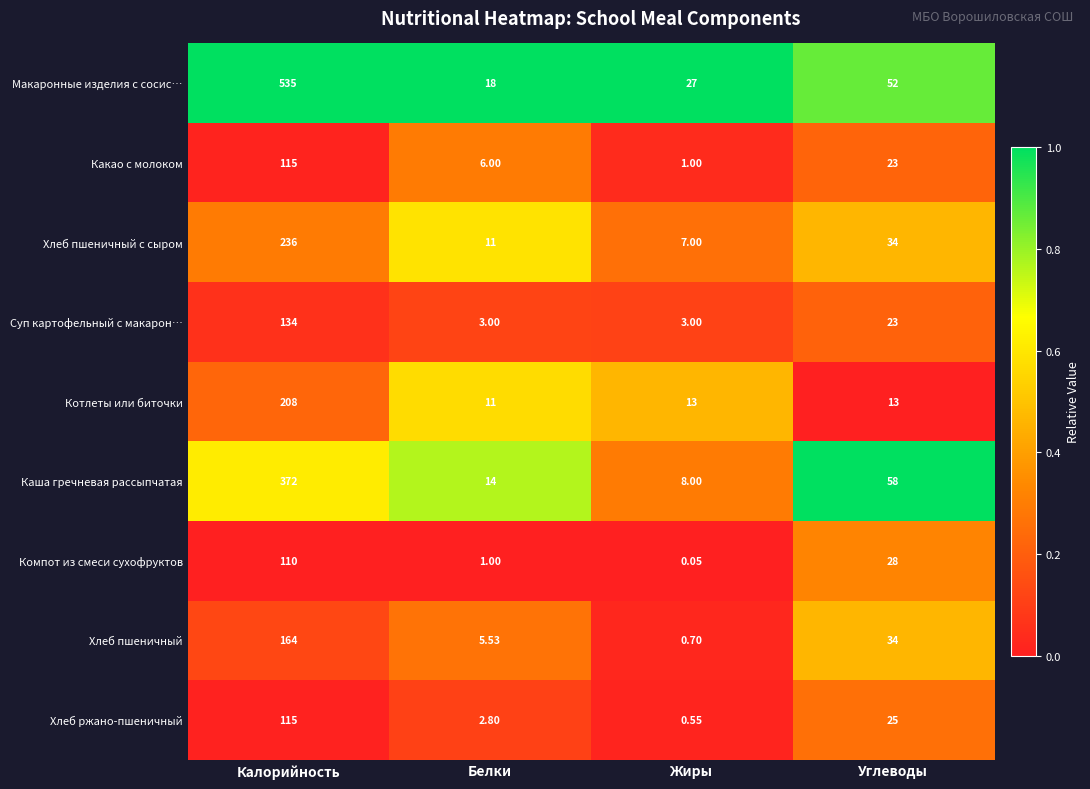

At how many categories does at least one series exceed 0?

4